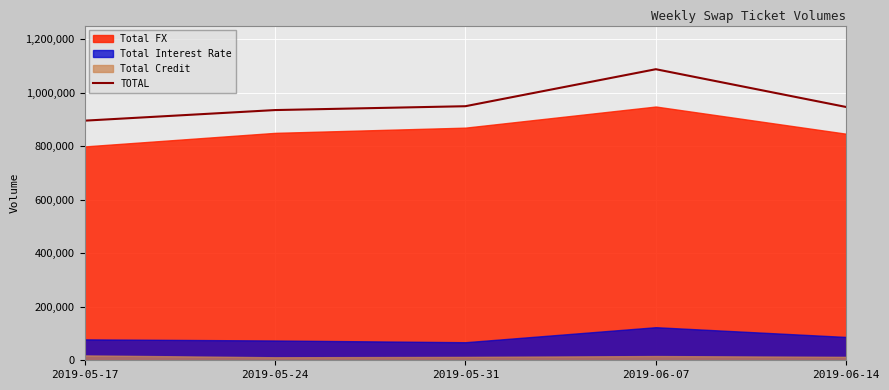

Reading left to right, what are all the values shown in this chart?

895676	935296	949692	1088000	946719